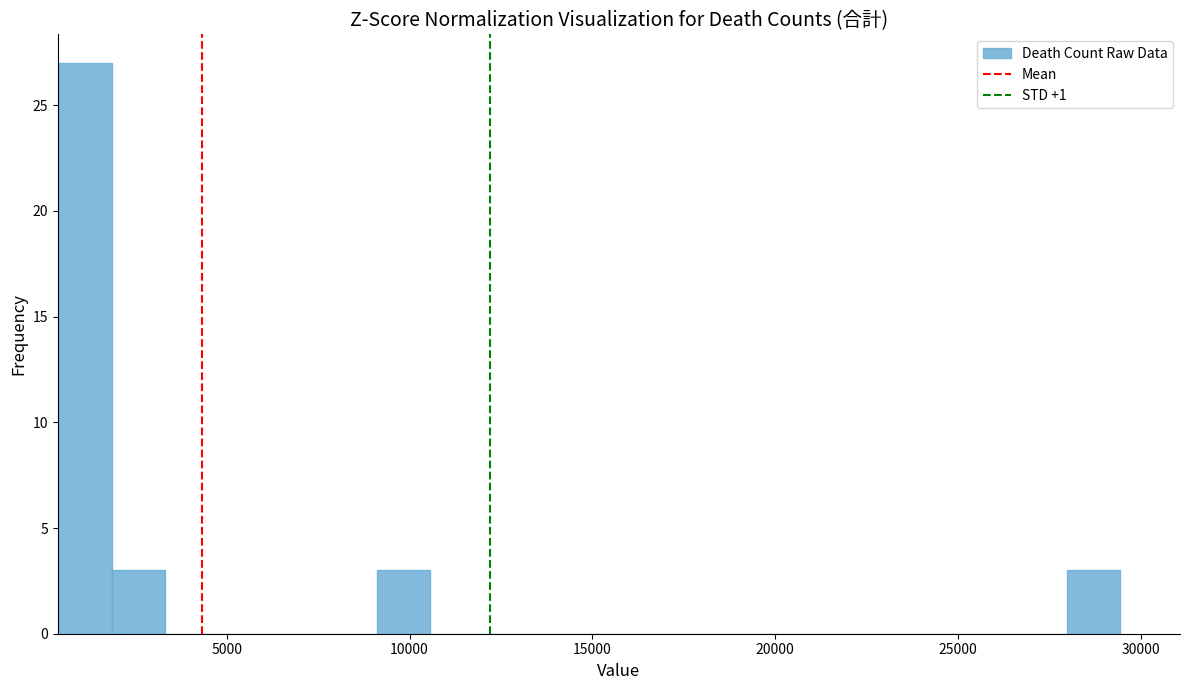

Read against the x-axis, roughly where is the centre of the tallest bar?

1000